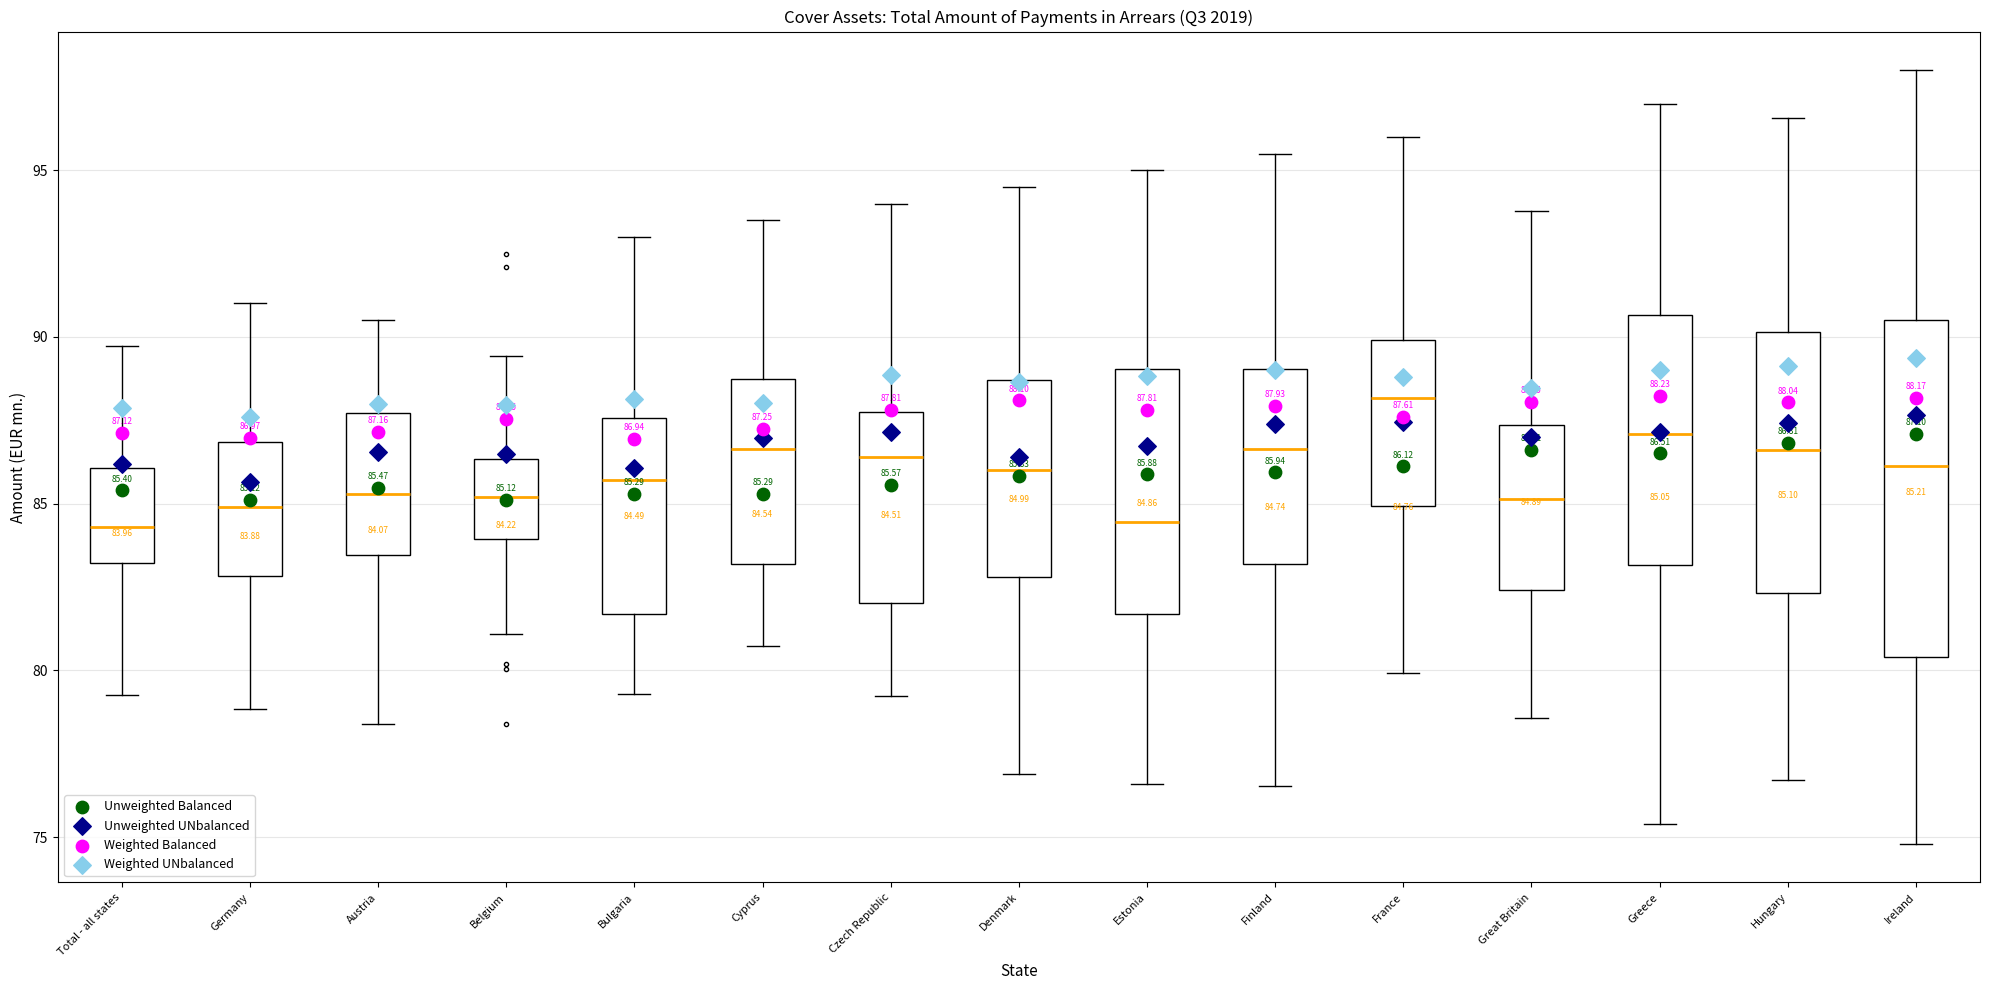

Comparing the boxes themselves (not the whiskers), which one is the tallest?

Ireland